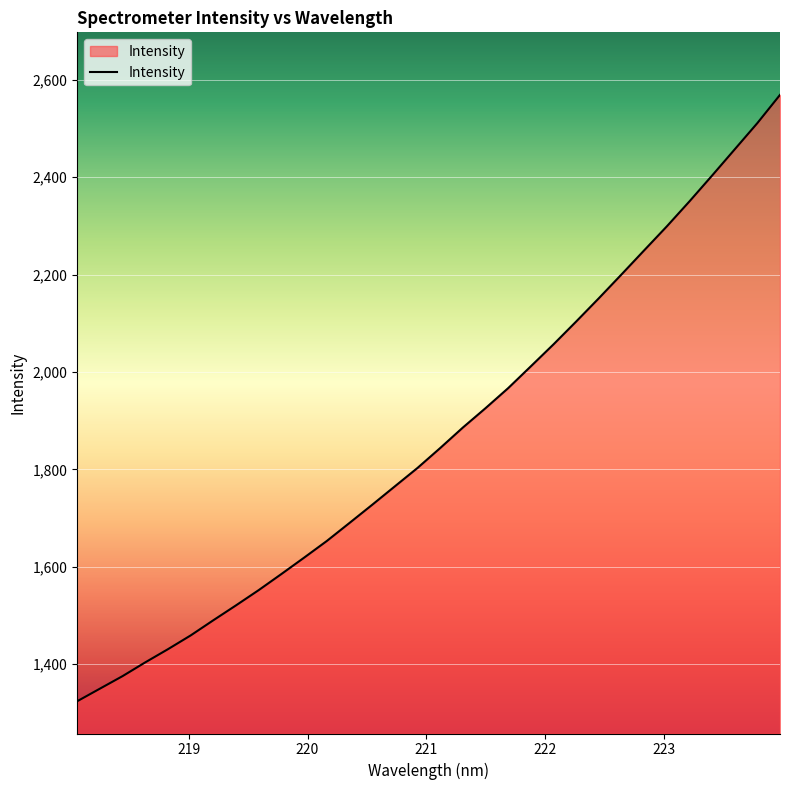

What is the difference between the maximum and minimum values?

1245.2